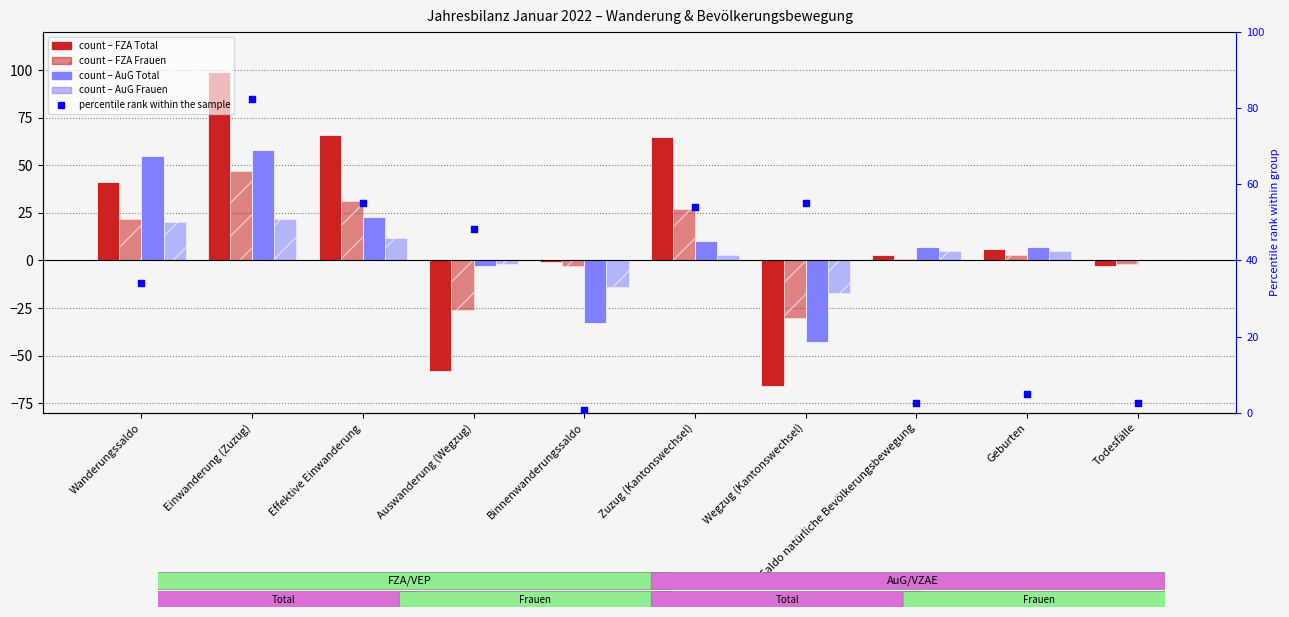

What are all the series names shown in the legend?

Total (FZA), Frauen (FZA), Total (AuG), Frauen (AuG), percentile rank within the sample